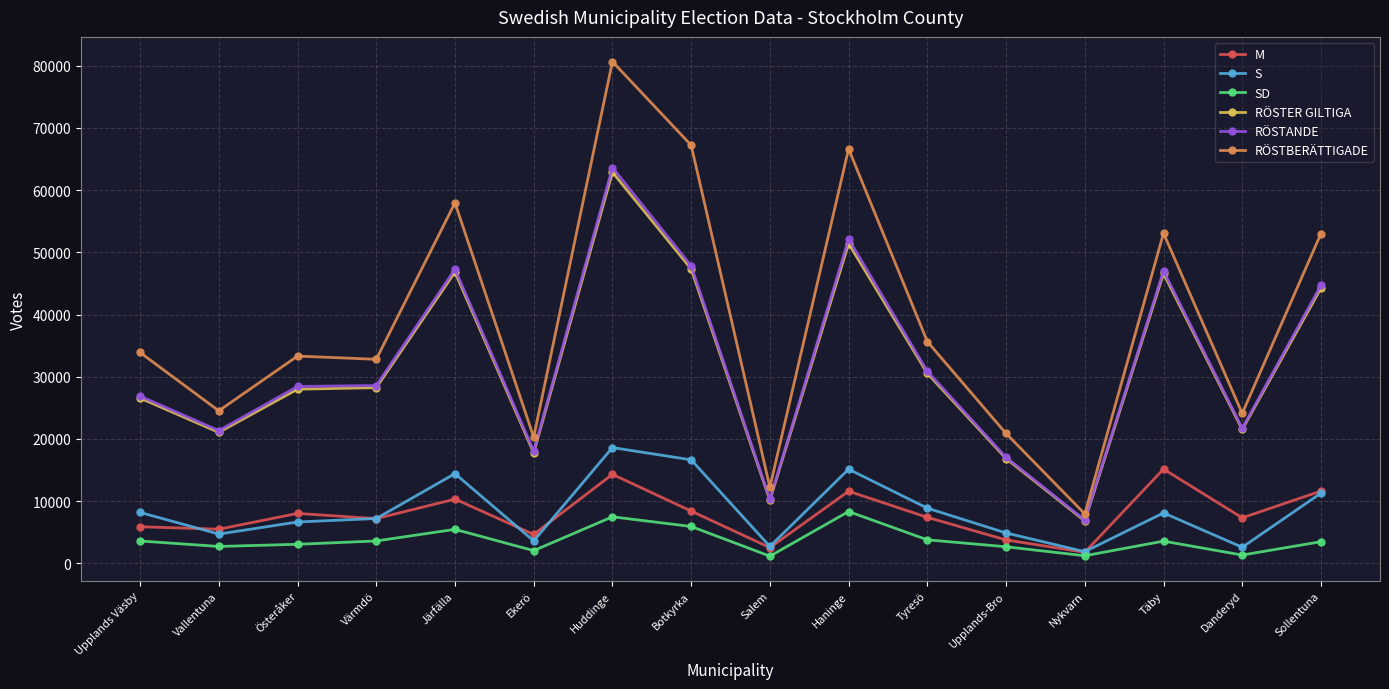

Count the number of data series in this chart.

6